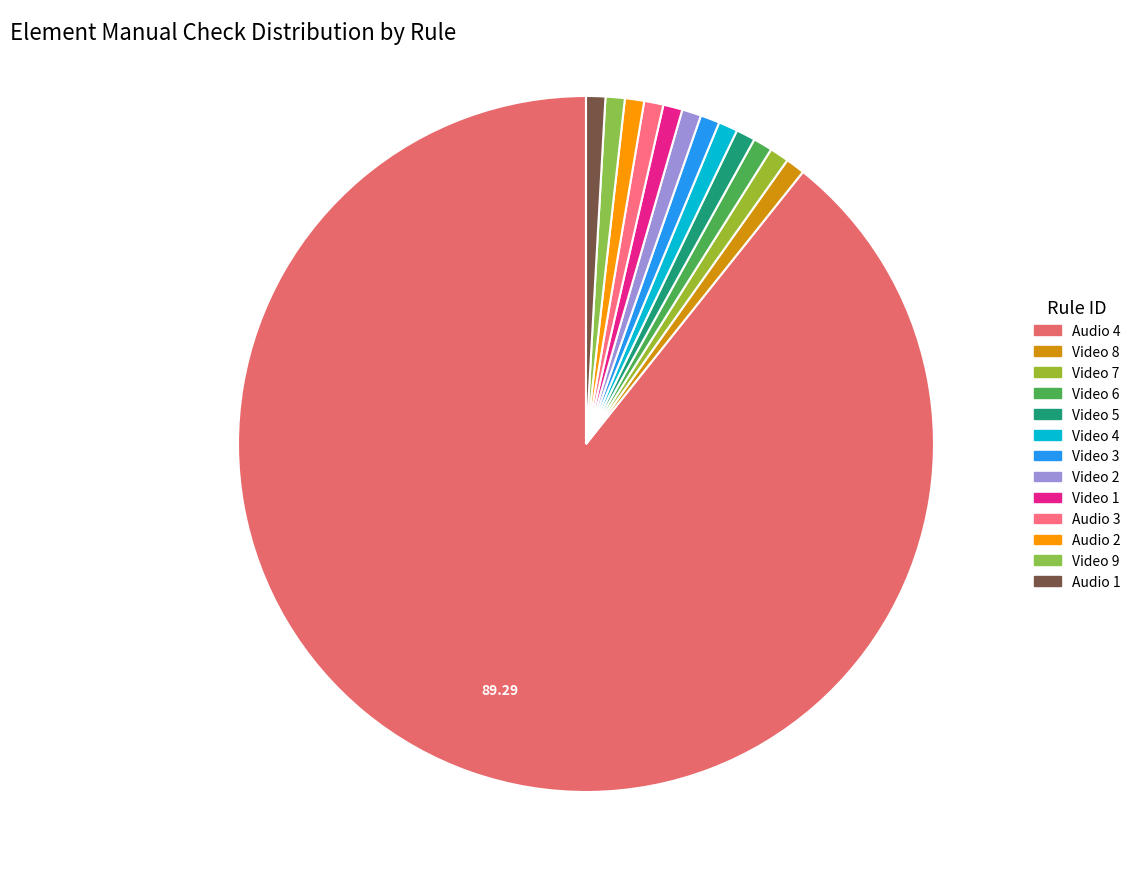

How many slices are in this pie chart?

13